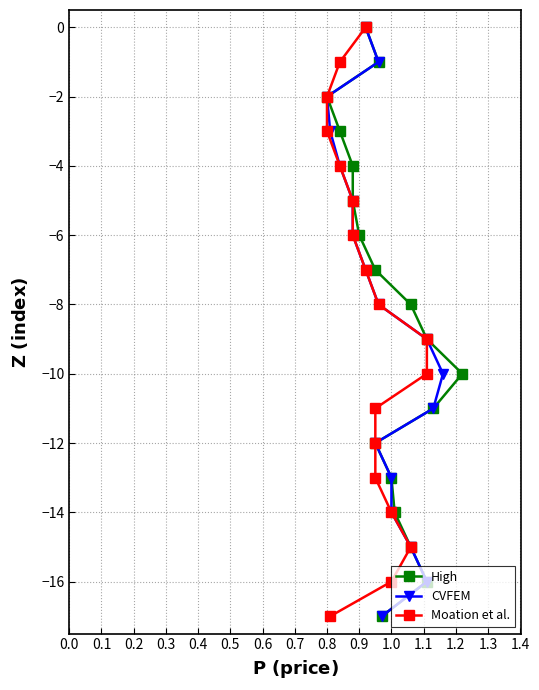

What is the difference between the maximum and minimum values in the CVFEM series?

17